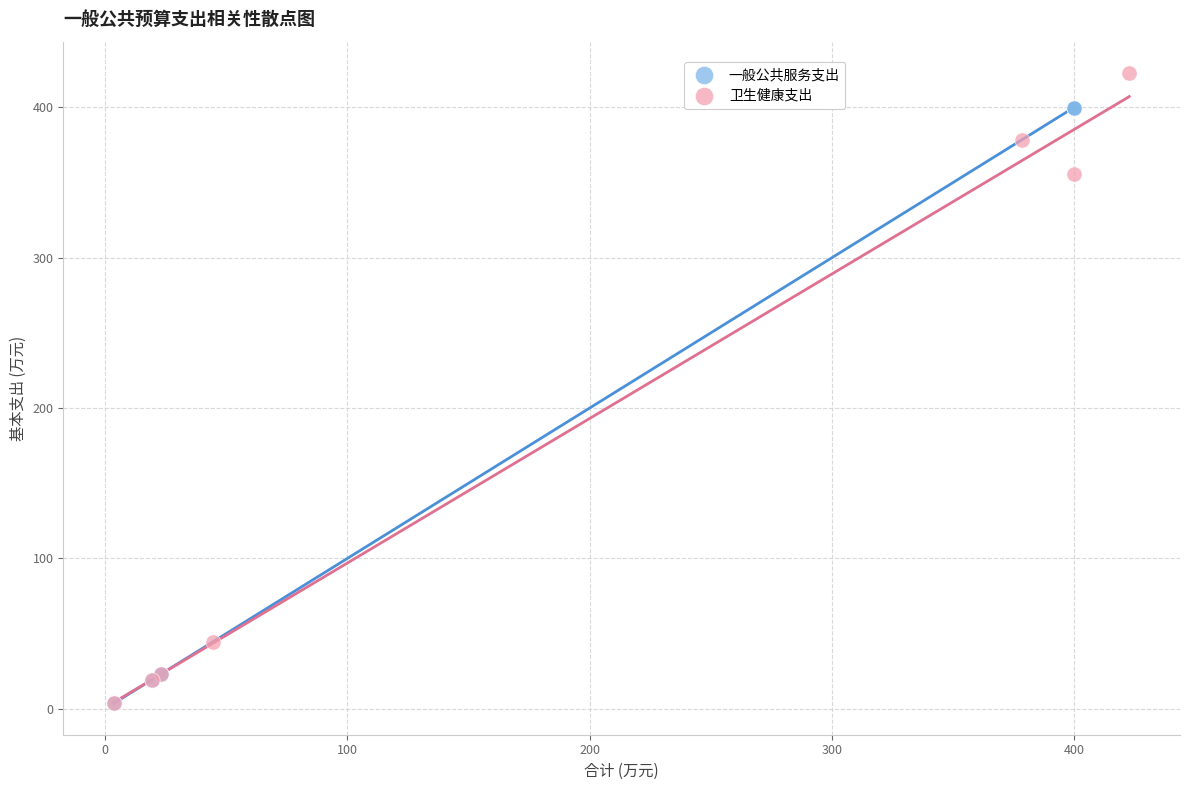

Which series reaches the maximum Y coordinate?

卫生健康支出